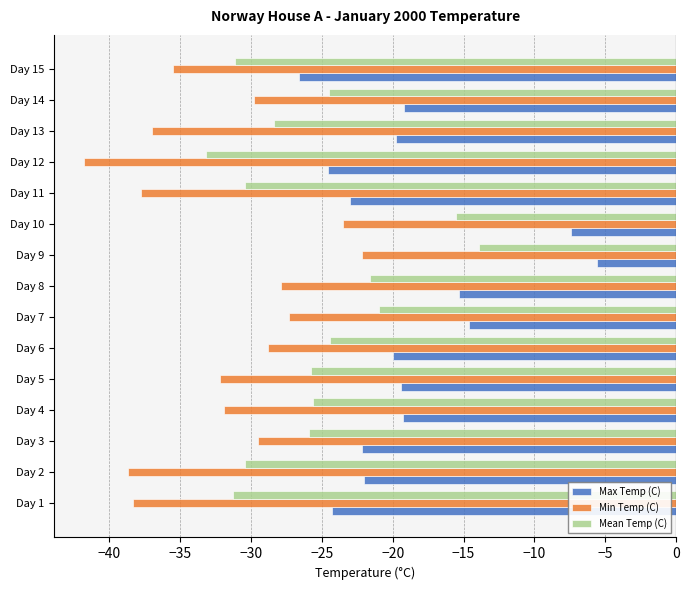

How many data points in Mean Temp (C) are above -25?

6